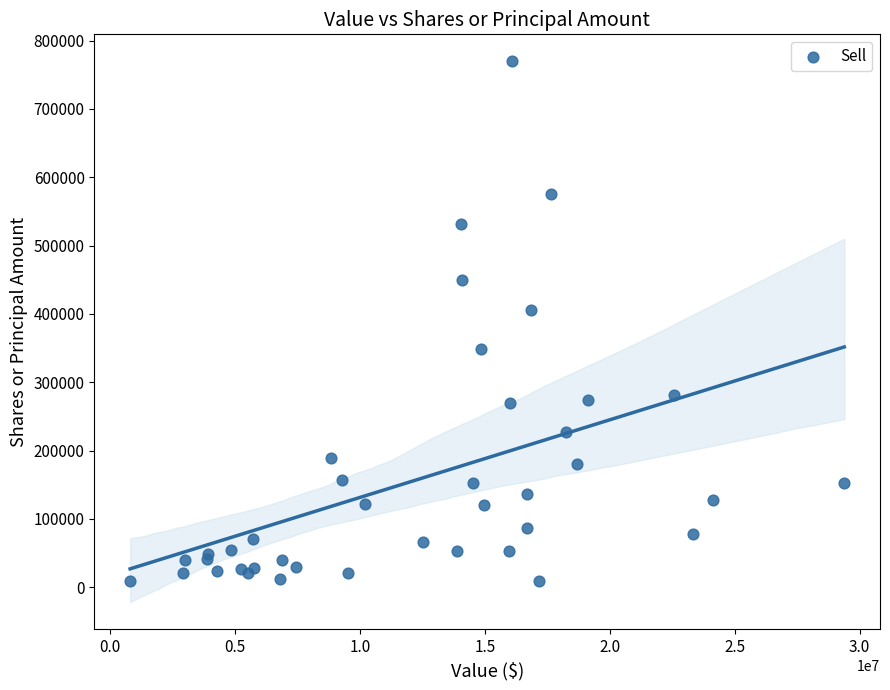

What Y value in the scatter plot is closest to 389047?

405393